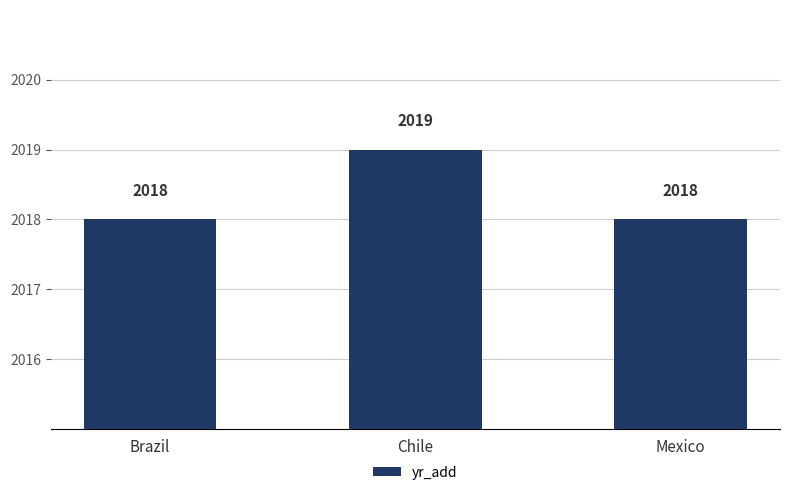

What is the maximum value shown in the chart?

2019